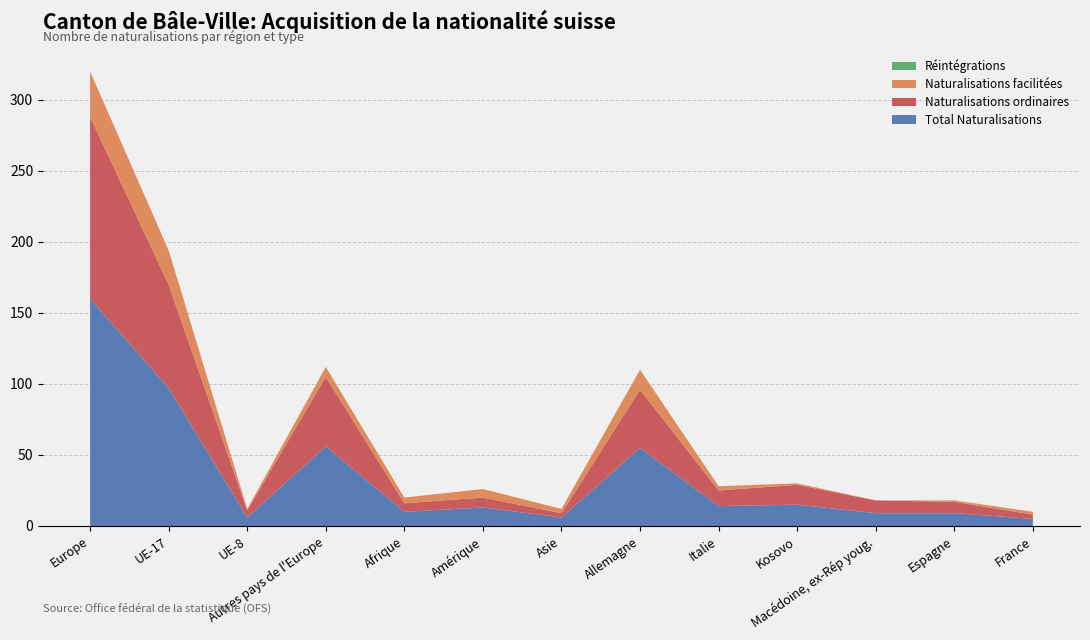

Reading left to right, extract all data points from this chart.

Total Naturalisations: Europe=160	UE-17=97	UE-8=6	Autres pays de l'Europe=56	Afrique=10	Amérique=13	Asie=6	Allemagne=55	Italie=14	Kosovo=15	Macédoine, ex-Rép youg.=9	Espagne=9	France=5
Naturalisations ordinaires: Europe=128	UE-17=73	UE-8=5	Autres pays de l'Europe=49	Afrique=6	Amérique=7	Asie=3	Allemagne=41	Italie=11	Kosovo=14	Macédoine, ex-Rép youg.=9	Espagne=8	France=3
Naturalisations facilitées: Europe=32	UE-17=24	UE-8=1	Autres pays de l'Europe=7	Afrique=4	Amérique=6	Asie=3	Allemagne=14	Italie=3	Kosovo=1	Macédoine, ex-Rép youg.=0	Espagne=1	France=2
Réintégrations: Europe=0	UE-17=0	UE-8=0	Autres pays de l'Europe=0	Afrique=0	Amérique=0	Asie=0	Allemagne=0	Italie=0	Kosovo=0	Macédoine, ex-Rép youg.=0	Espagne=0	France=0